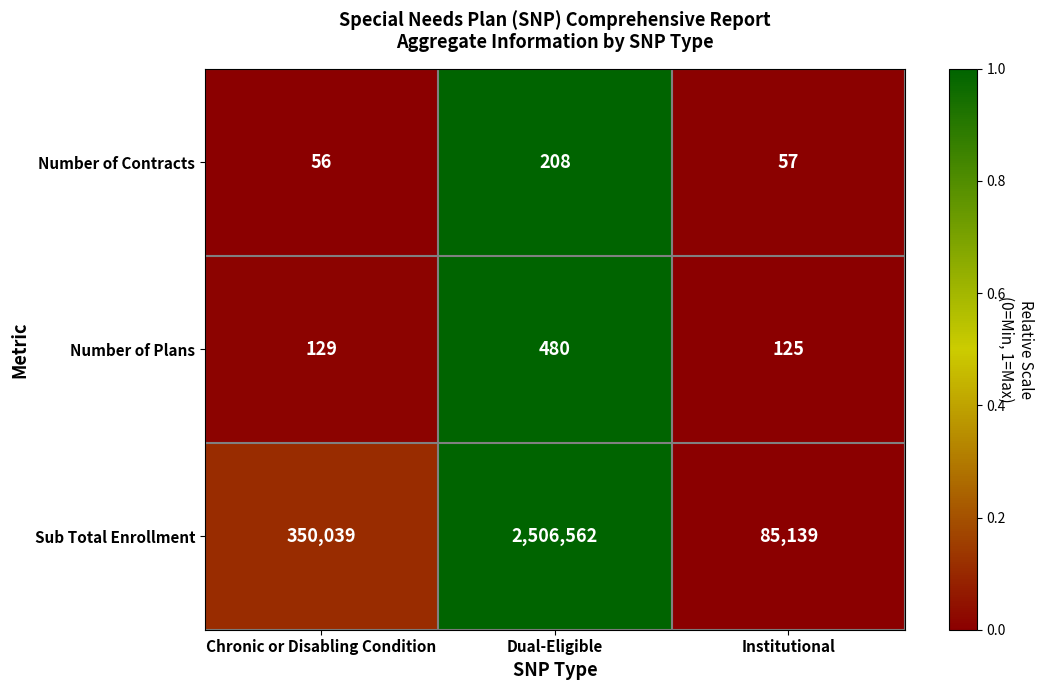

Rank the series at Dual-Eligible from highest to lowest value.

Sub Total Enrollment, Number of Plans, Number of Contracts